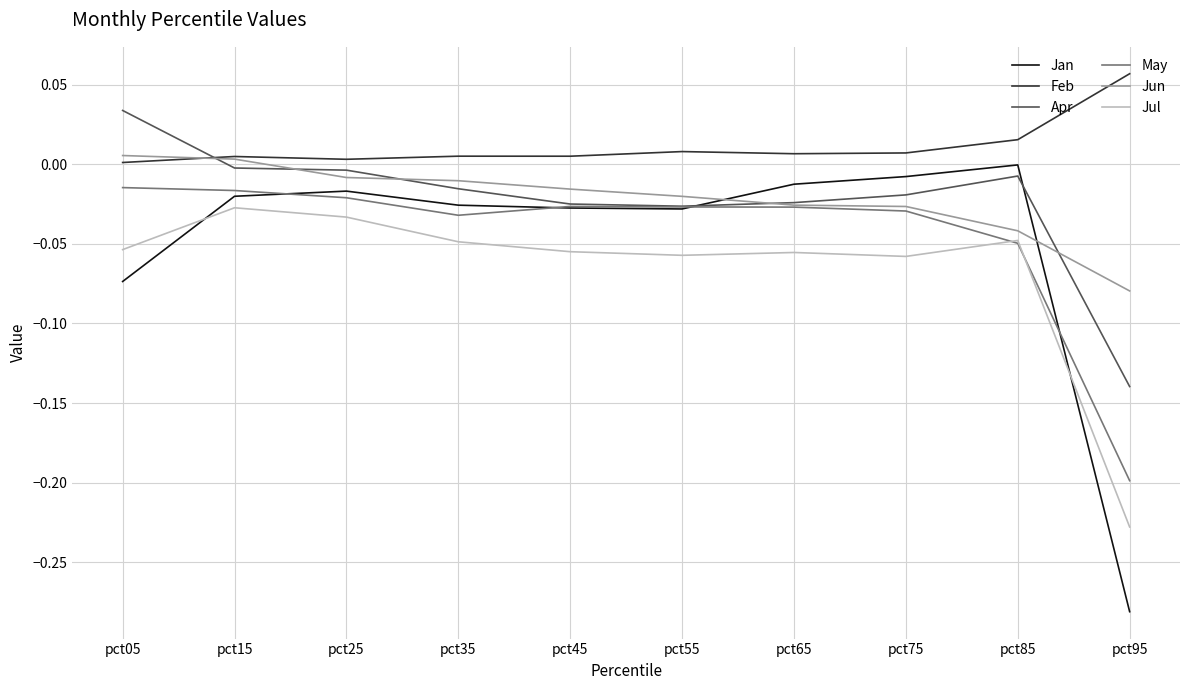

Which series has the largest range (max minus min)?

Jan